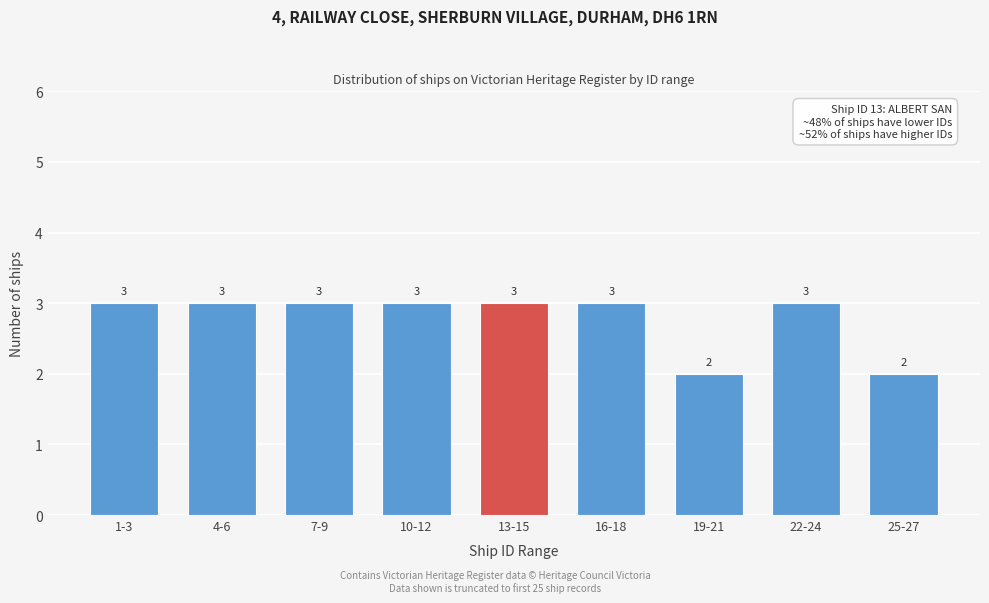

Reading right to left, transcribe all the data shown in this chart.

2	3	2	3	3	3	3	3	3